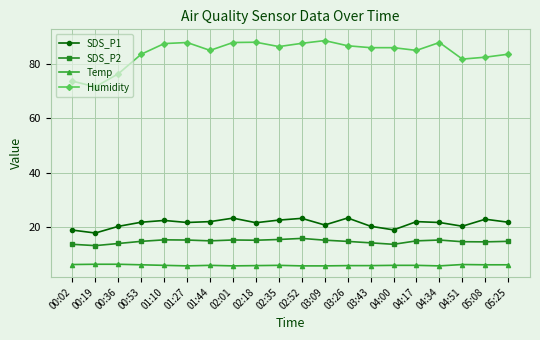

True or false: Temp and SDS_P1 cross at least once.

False